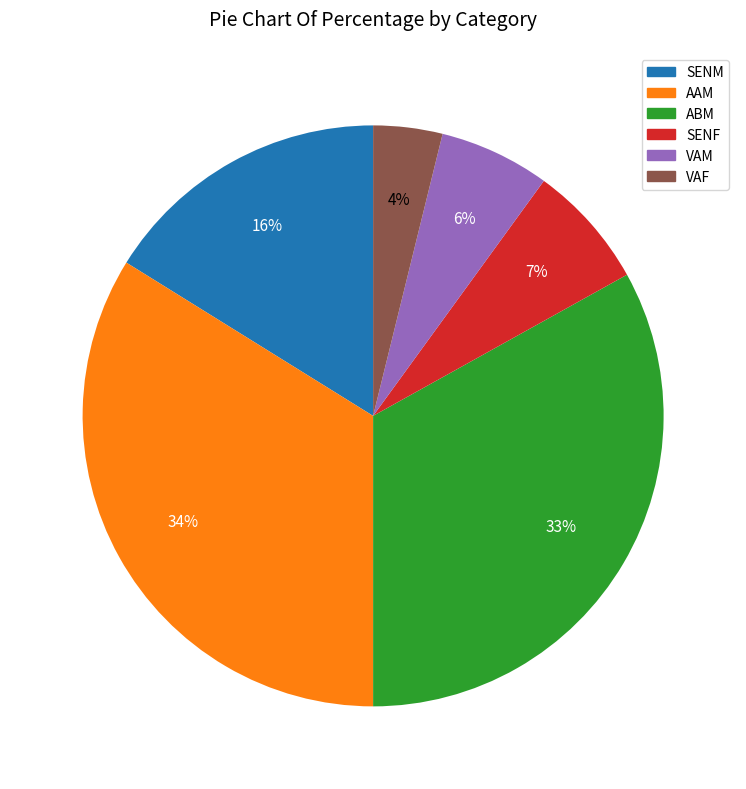

What is the smallest slice in the pie chart?

VAF